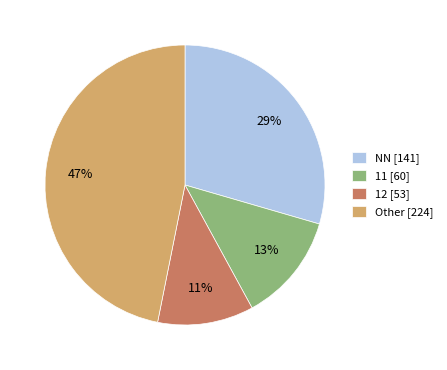

How many segments does this pie chart have?

4